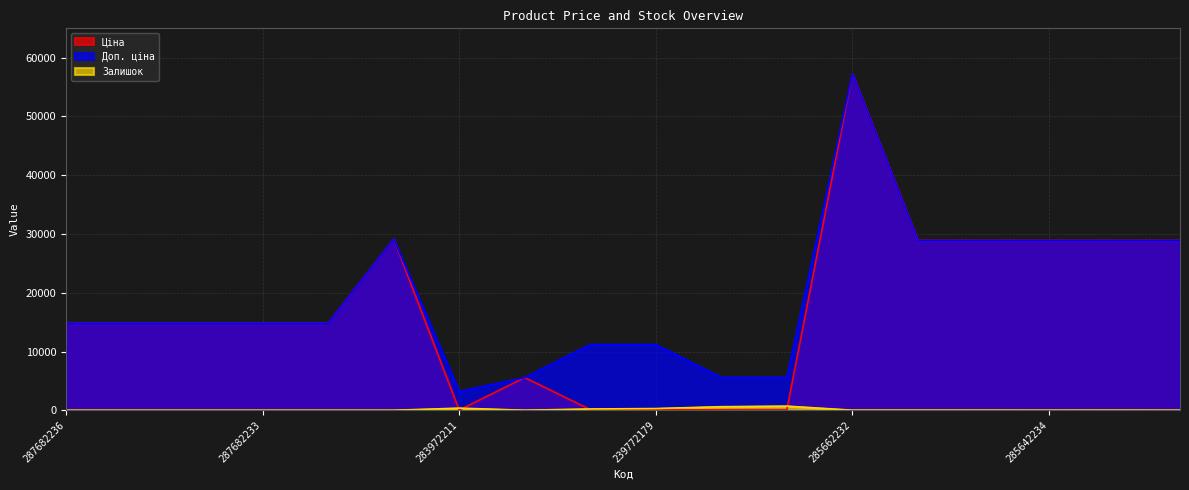

What is the difference between the maximum and minimum values in the Доп. ціна series?

54053.0